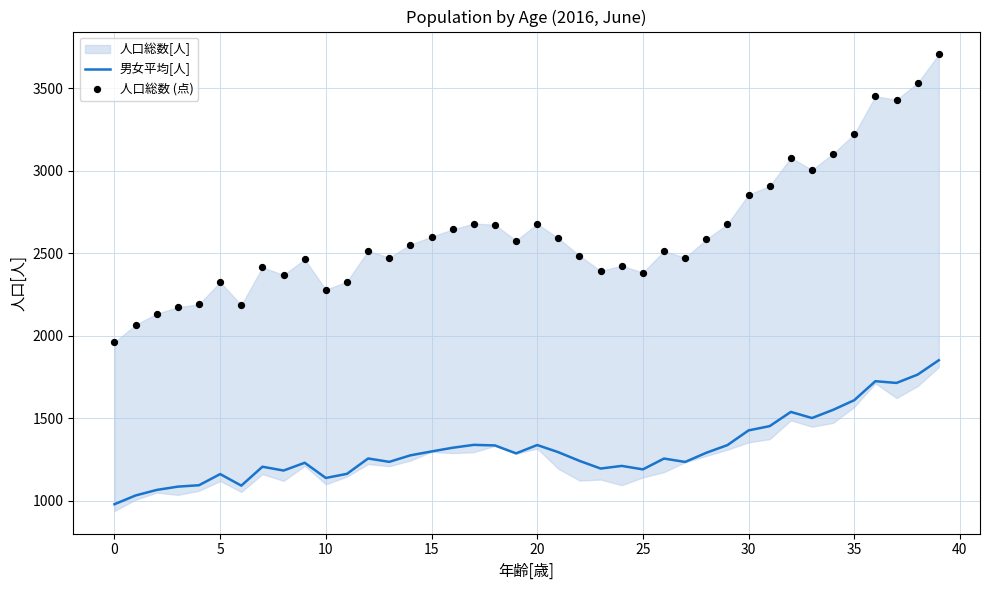

Which series reaches the minimum Y coordinate?

男女平均[人]